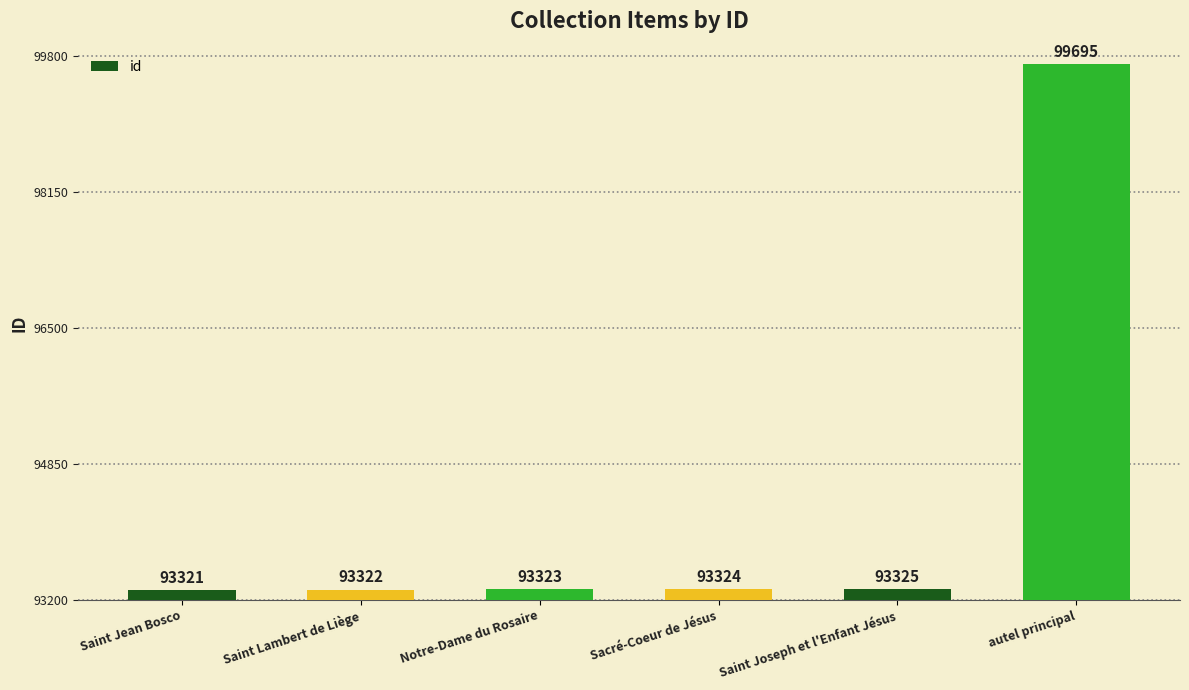

What is the difference between the maximum and minimum values?

6374